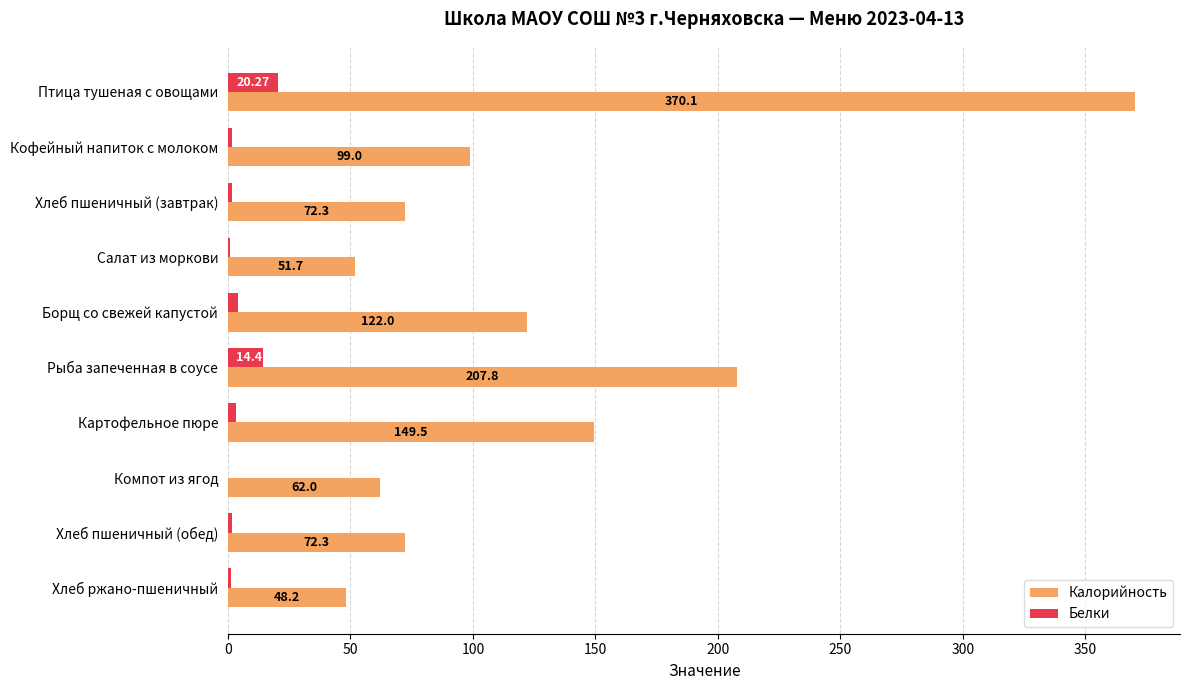

What is the sum of the Калорийность values at Кофейный напиток с молоком and Хлеб ржано-пшеничный?

147.2